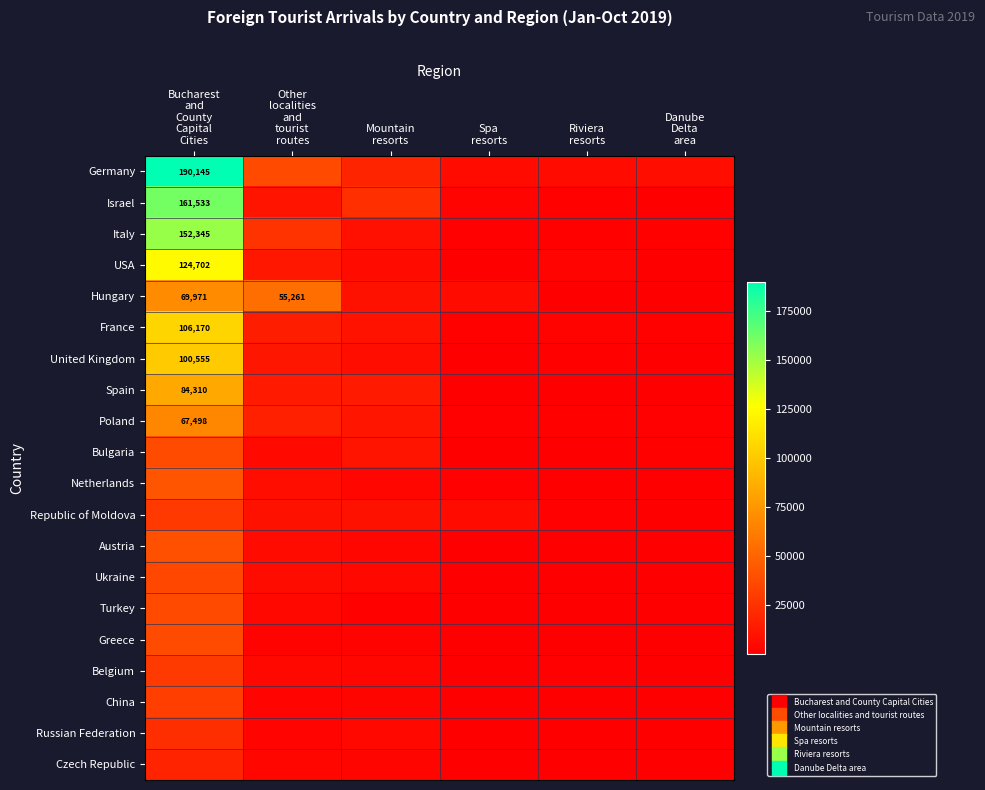

Rank the categories by Italy value from highest to lowest.

Bucharest and County Capital Cities, Other localities and tourist routes, Mountain resorts, Riviera resorts, Danube Delta area, Spa resorts